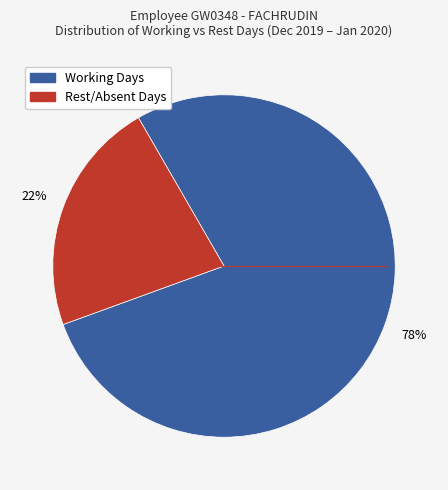

To the nearest percent, what is the difference between the largest and smallest slice percentages?

56%